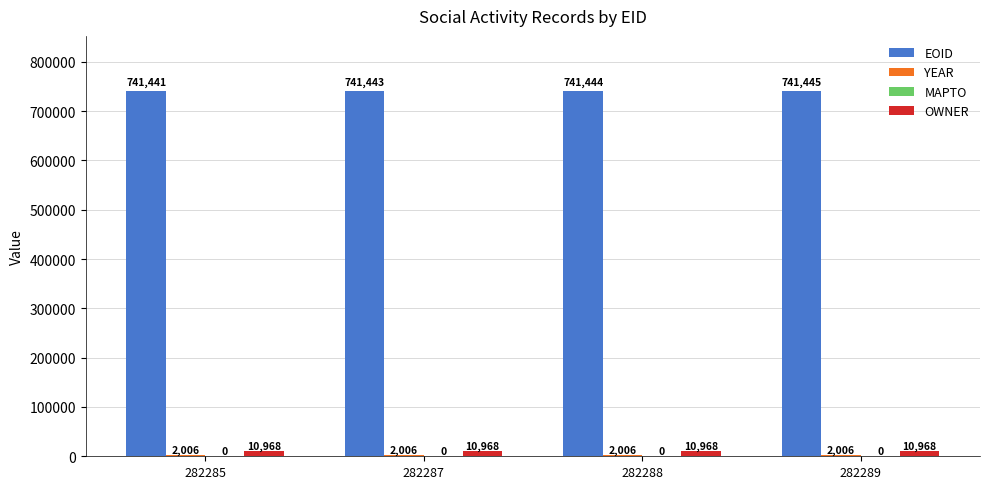

What value does the EOID series have at 282285?

741441